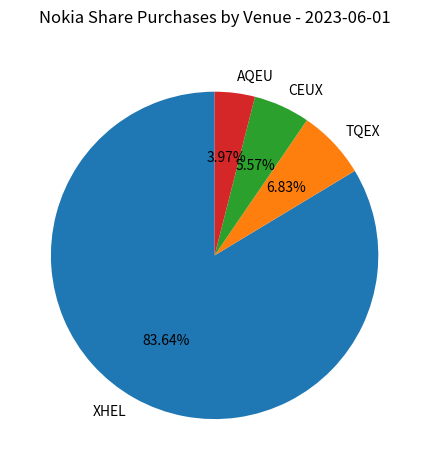

Is the sum of TQEX and AQEU greater than half?

No